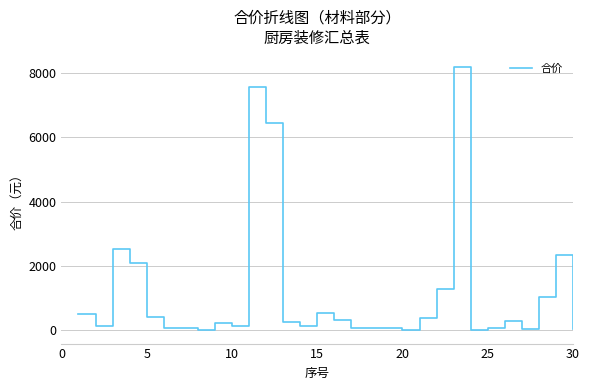

How many lines are shown in the chart?

1